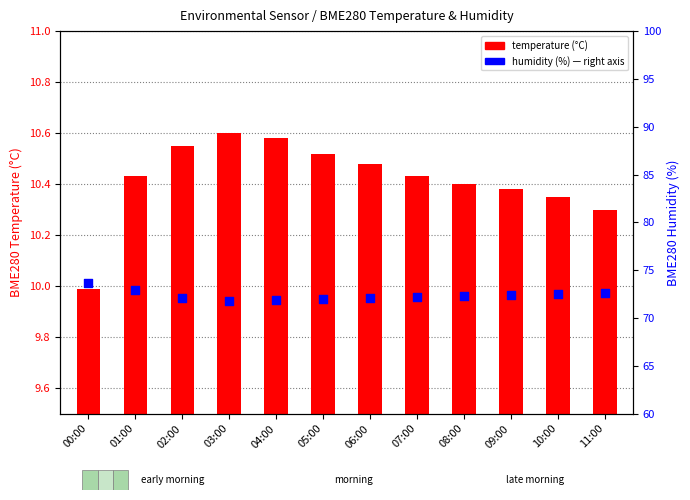

Which series reaches the maximum Y coordinate?

humidity